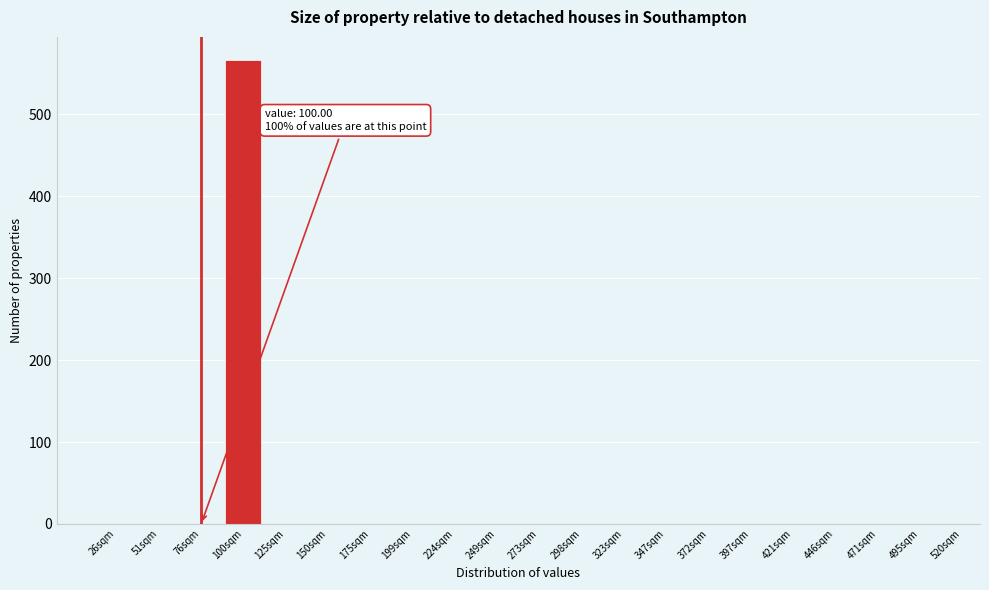

Reading left to right, list all the values displayed in this chart.

26sqm=0	51sqm=0	76sqm=0	100sqm=566	125sqm=0	150sqm=0	175sqm=0	199sqm=0	224sqm=0	249sqm=0	273sqm=0	298sqm=0	323sqm=0	347sqm=0	372sqm=0	397sqm=0	421sqm=0	446sqm=0	471sqm=0	495sqm=0